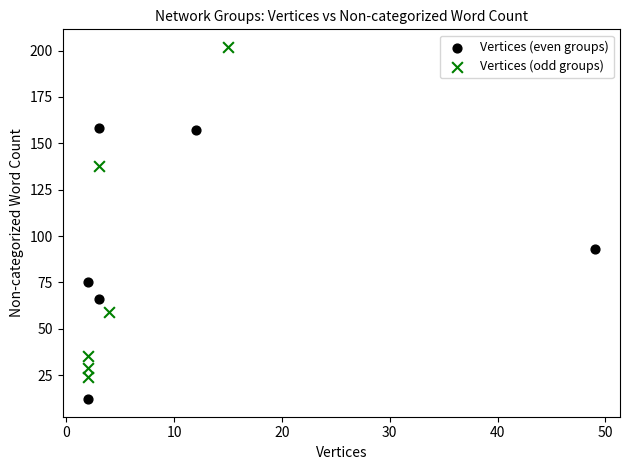

Which series reaches the maximum Y coordinate?

Vertices (odd groups)